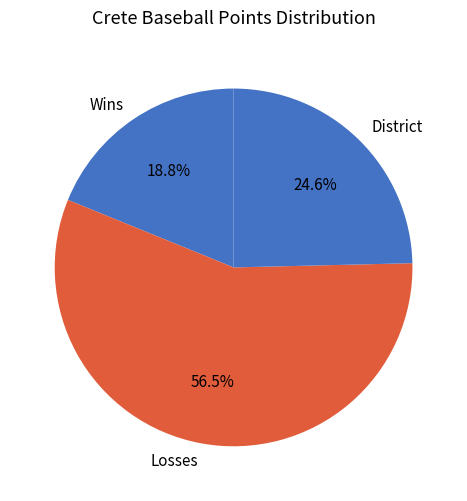

Count the number of slices in the pie.

3